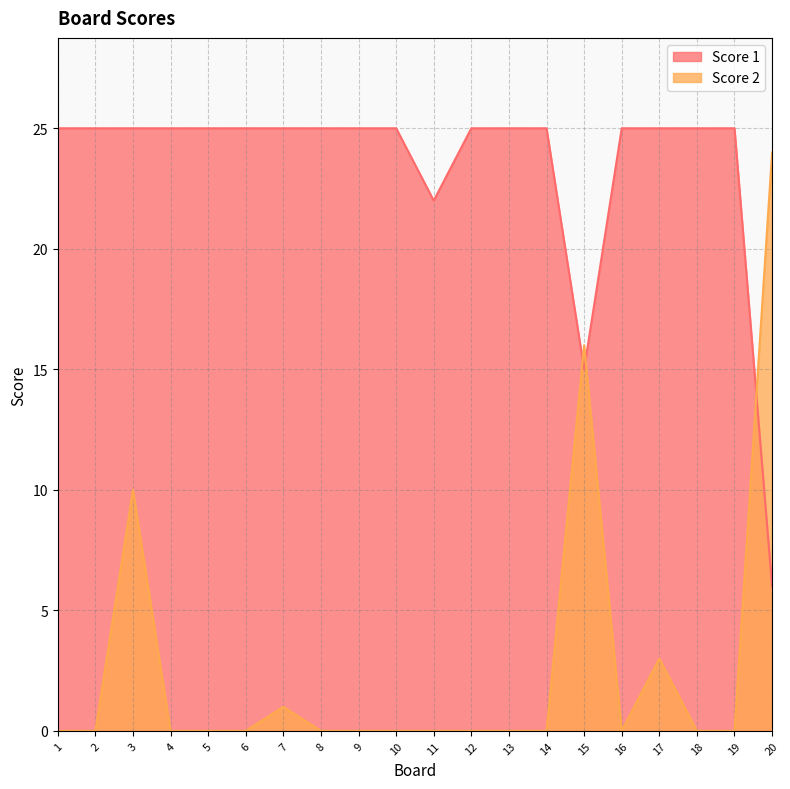

Which series has the largest total across all categories?

Score 1